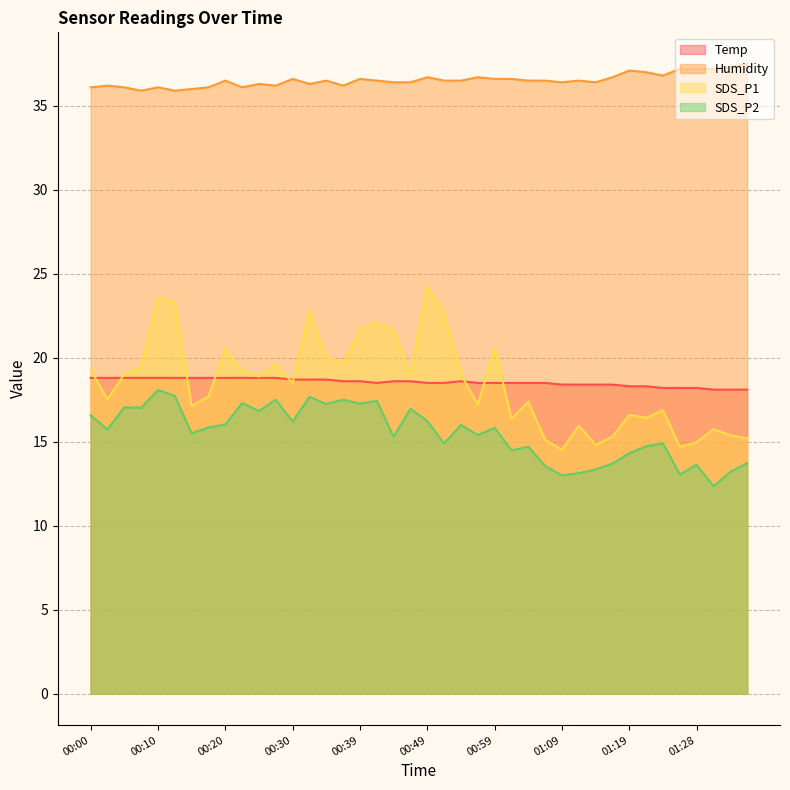

What is the label of the 3rd point from the left?

00:05